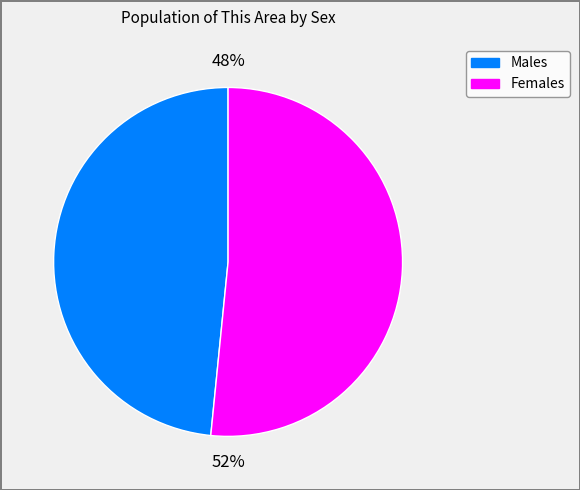

Is there any slice that represents more than half of the pie?

Yes